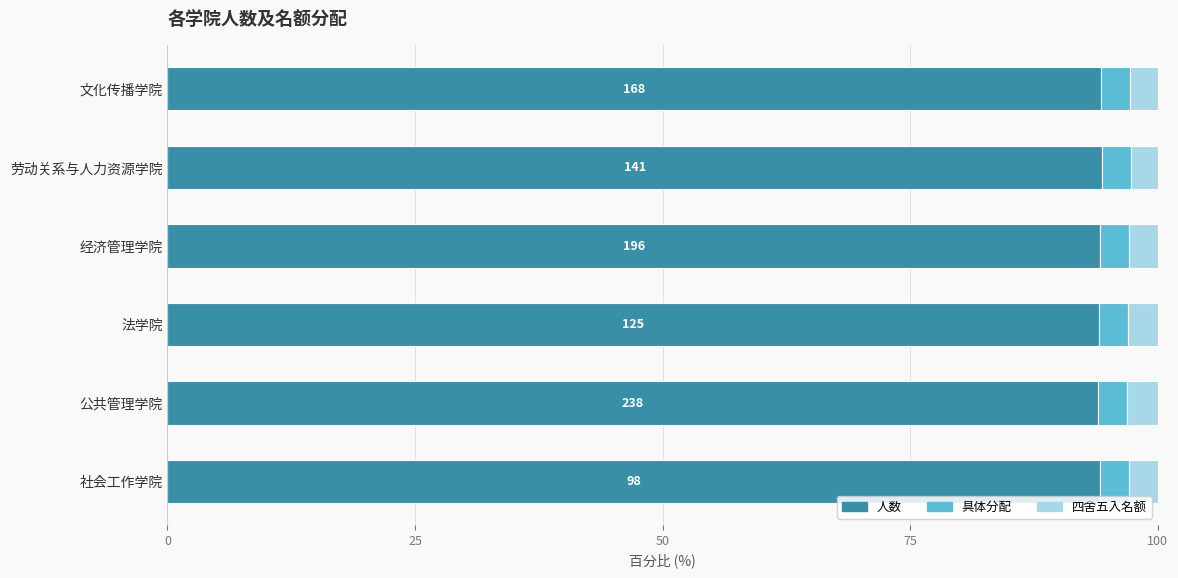

How many data points does each series have?

6